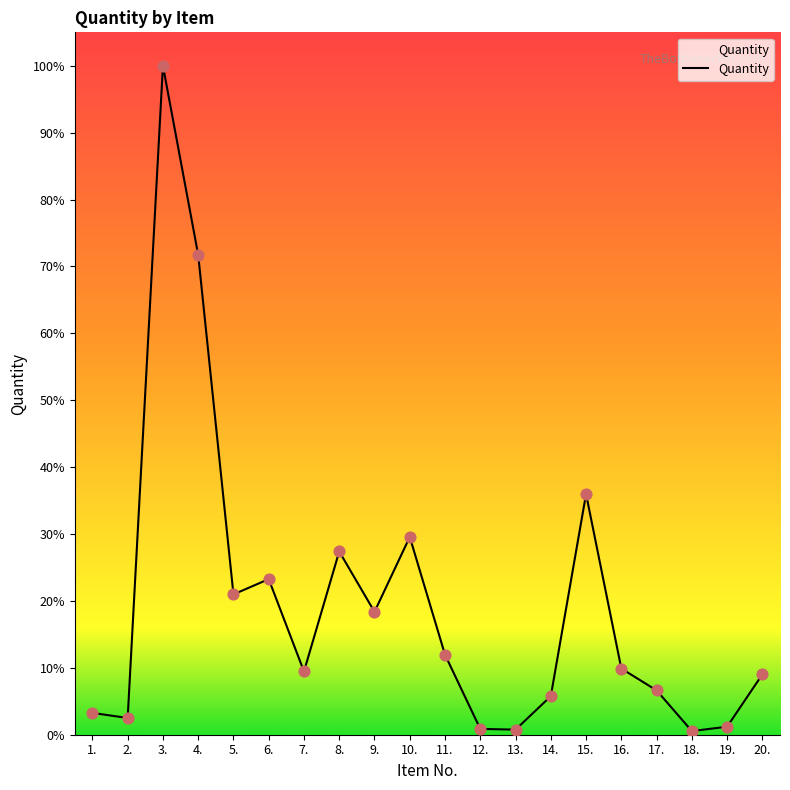

Between 17. and 11., which is larger?

11.